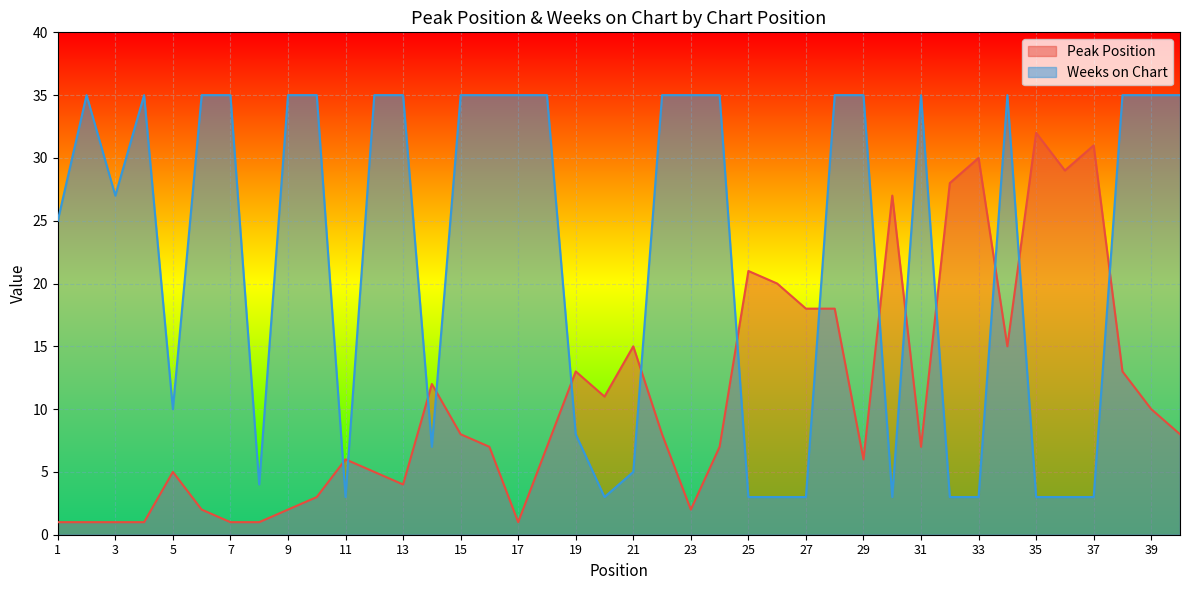

List the labels in order of Weeks on Chart value, largest first.

2, 4, 6, 7, 9, 10, 12, 13, 15, 16, 17, 18, 22, 23, 24, 28, 29, 31, 34, 38, 39, 40, 3, 1, 5, 19, 14, 21, 8, 11, 20, 25, 26, 27, 30, 32, 33, 35, 36, 37